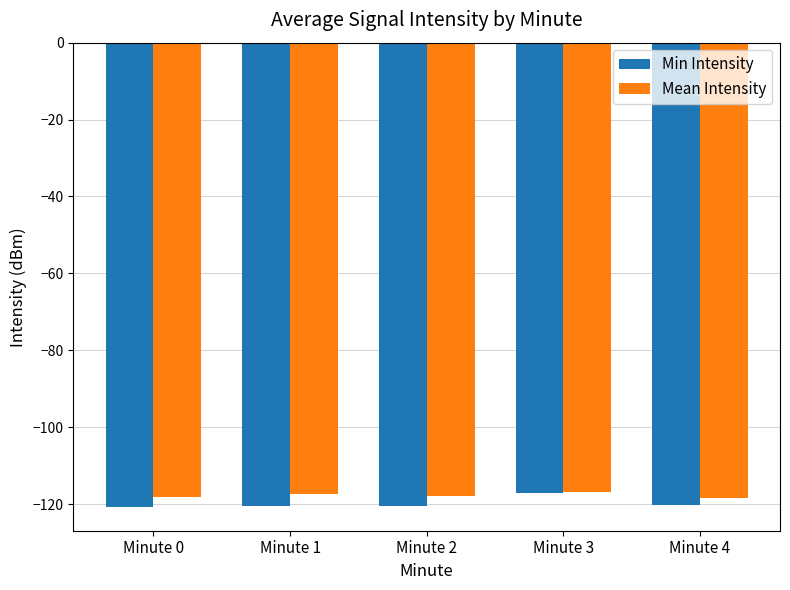

True or false: Mean Intensity has a value of -41.1 at Minute 3.

False